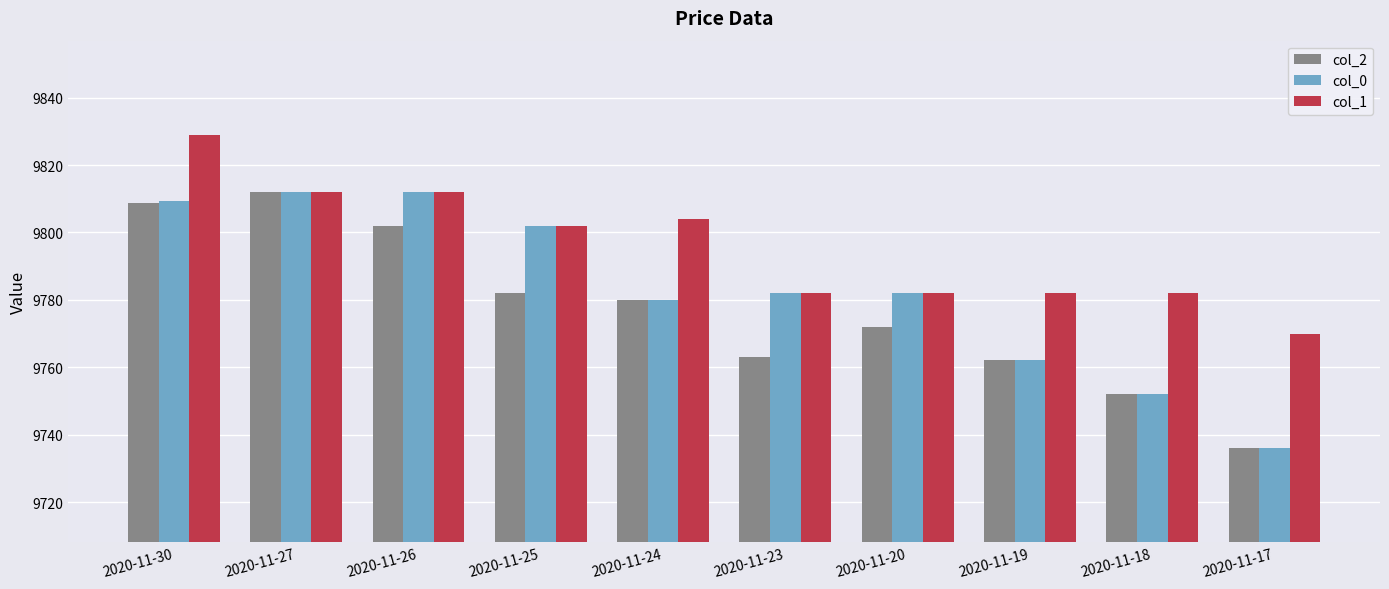

Between 2020-11-25 and 2020-11-19, which series saw the biggest shift?

col_0